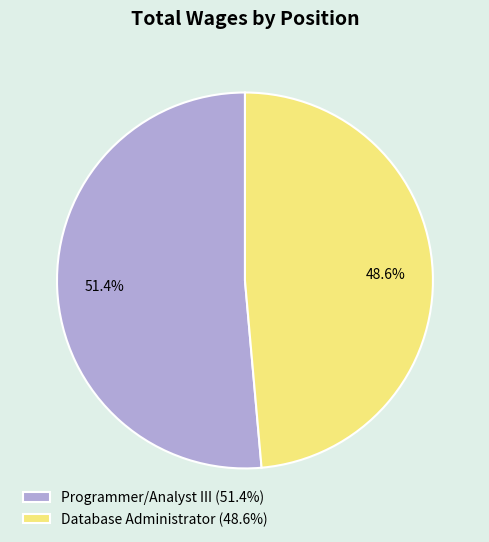

The Programmer/Analyst III slice represents 40% of the pie. True or false?

False